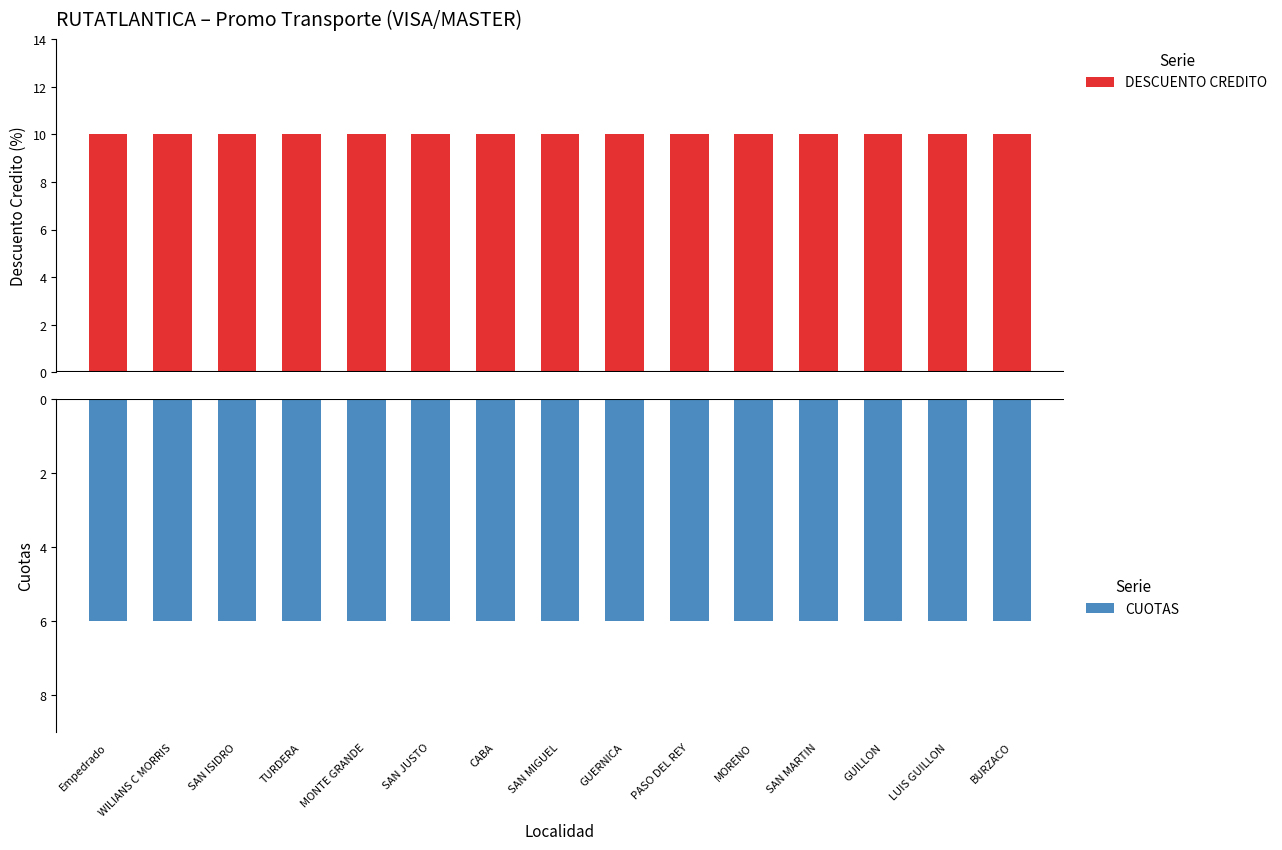

Does the chart contain any negative values?

Yes